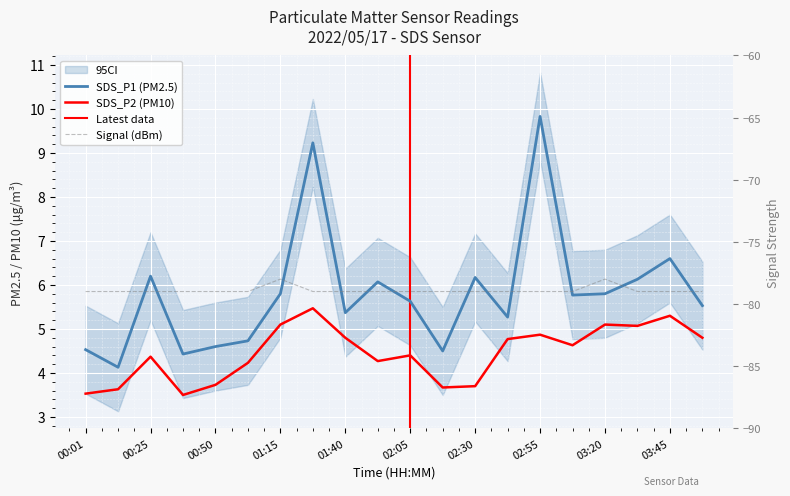

Reading left to right, extract all data points from this chart.

SDS_P1: 4.5	4.1	6.2	4.4	4.6	4.7	5.8	9.2	5.4	6.1	5.6	4.5	6.2	5.3	9.8	5.8	5.8	6.1	6.6	5.5
SDS_P2: 3.5	3.6	4.4	3.5	3.7	4.2	5.1	5.5	4.8	4.3	4.4	3.7	3.7	4.8	4.9	4.6	5.1	5.1	5.3	4.8